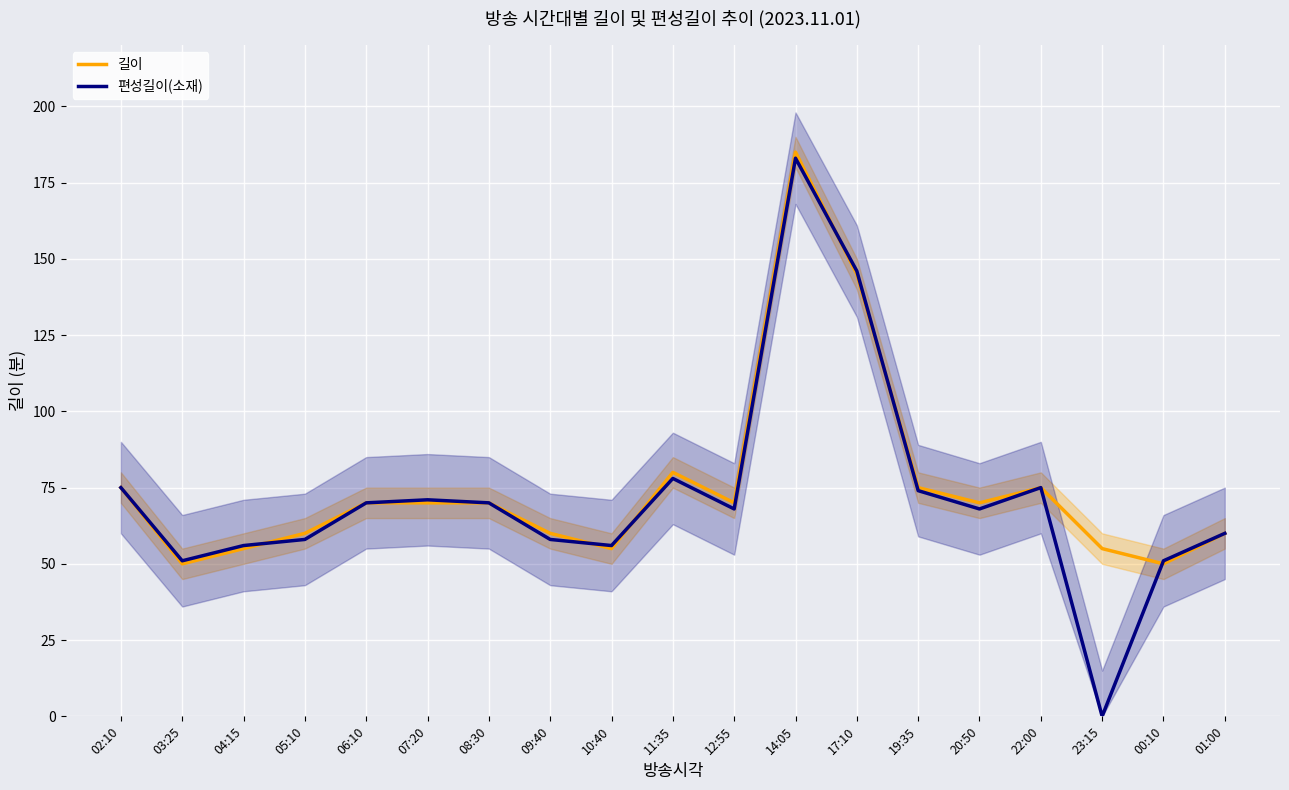

How many distinct data groups are displayed?

2